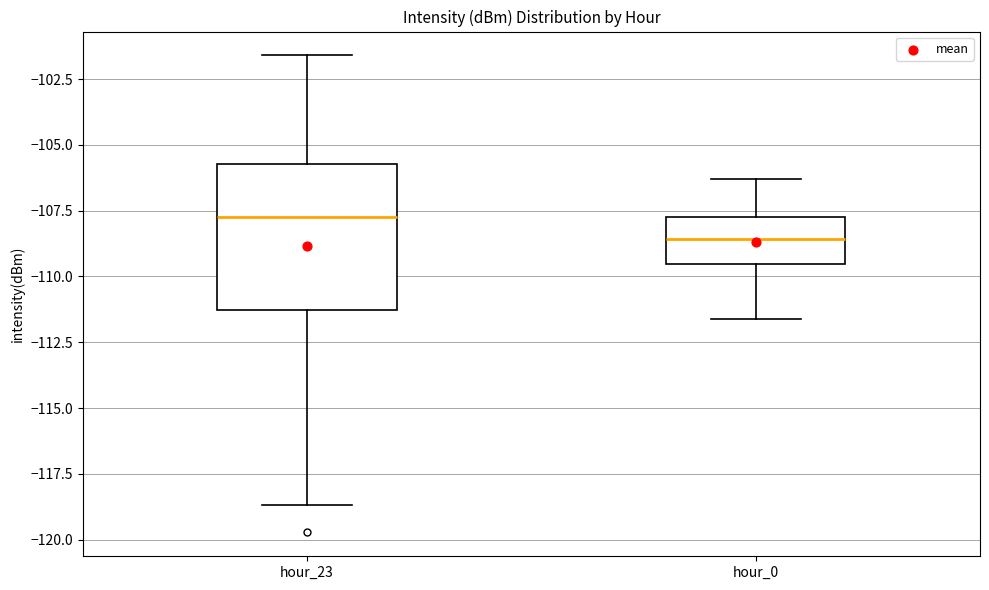

Which box is the tallest, from its lower edge to its upper edge?

hour_23